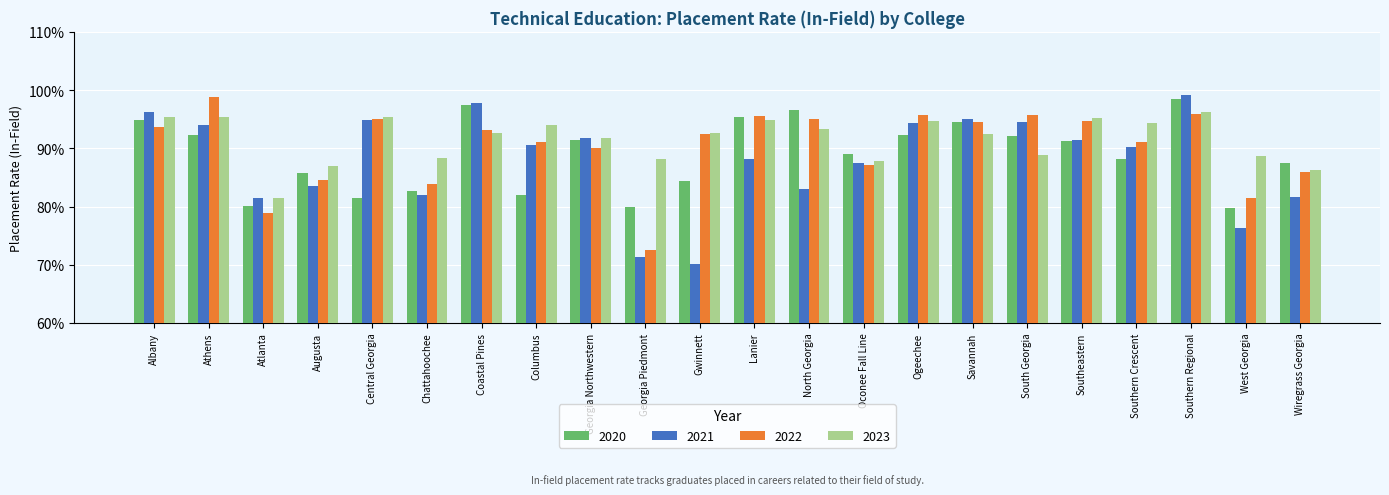

The value of 2020 at Coastal Pines is 38.6. True or false?

False